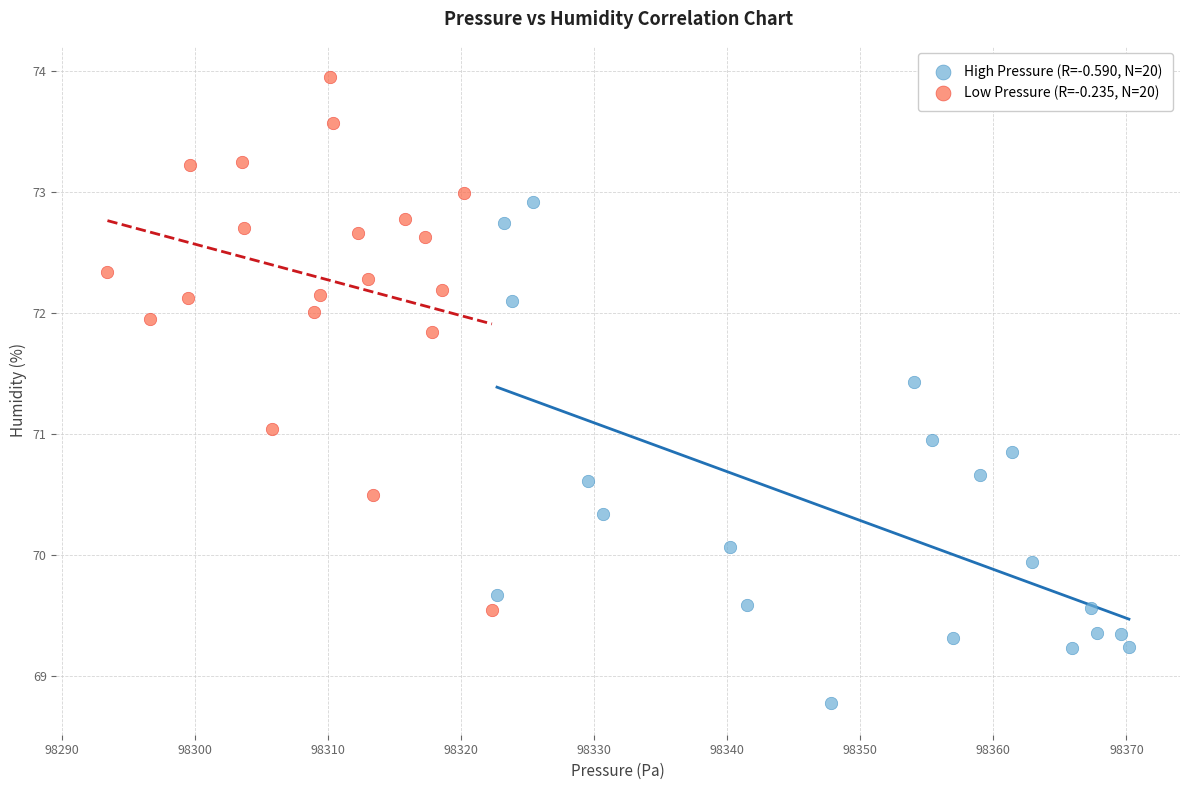

Which series contains the highest Y value?

Low Pressure (R=-0.235, N=20)